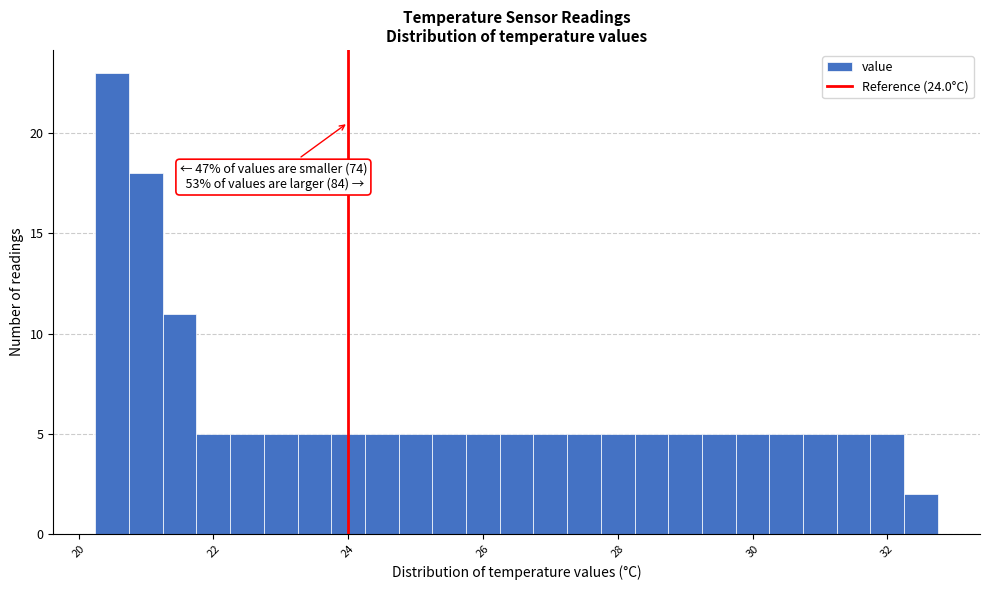

Around what value on the x-axis is the tallest bar? Give the approximate position of its centre, as read against the axis.

20.6